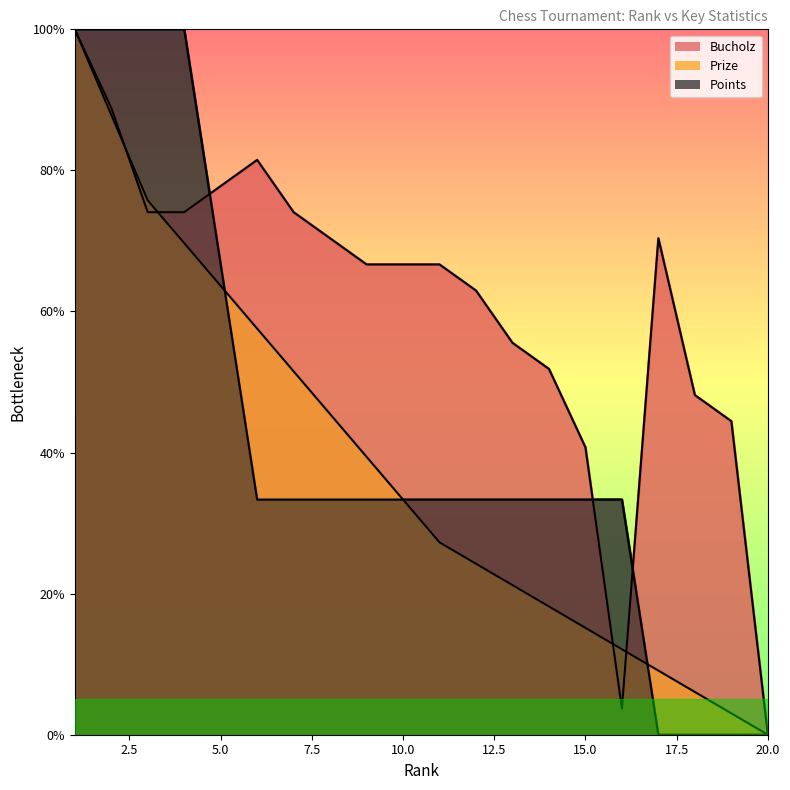

Reading left to right, list all the values displayed in this chart.

Bucholz: 100.0	88.9	74.1	74.1	77.8	81.5	74.1	70.4	66.7	66.7	66.7	63.0	55.6	51.9	40.7	3.7	70.4	48.1	44.4	0.0
Prize: 100.0	87.9	75.8	69.7	63.6	57.6	51.5	45.5	39.4	33.3	27.3	24.2	21.2	18.2	15.2	12.1	9.1	6.1	3.0	0.0
Points: 100.0	100.0	100.0	100.0	66.7	33.3	33.3	33.3	33.3	33.3	33.3	33.3	33.3	33.3	33.3	33.3	0.0	0.0	0.0	0.0